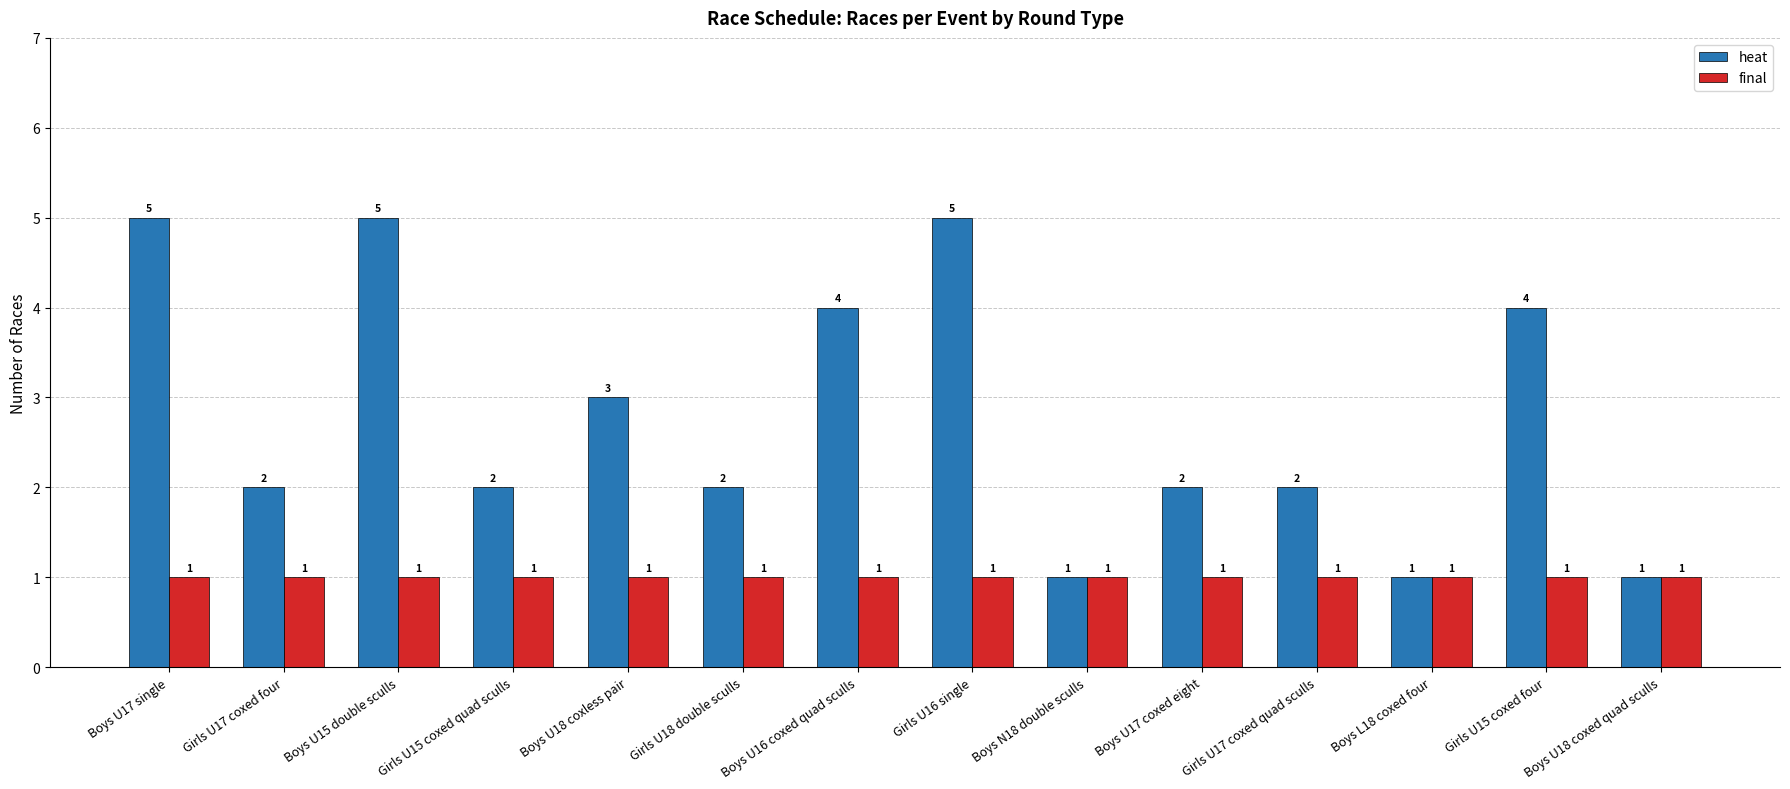

Is the value of heat at Boys U15 double sculls greater than the value of final at Girls U15 coxed quad sculls?

Yes